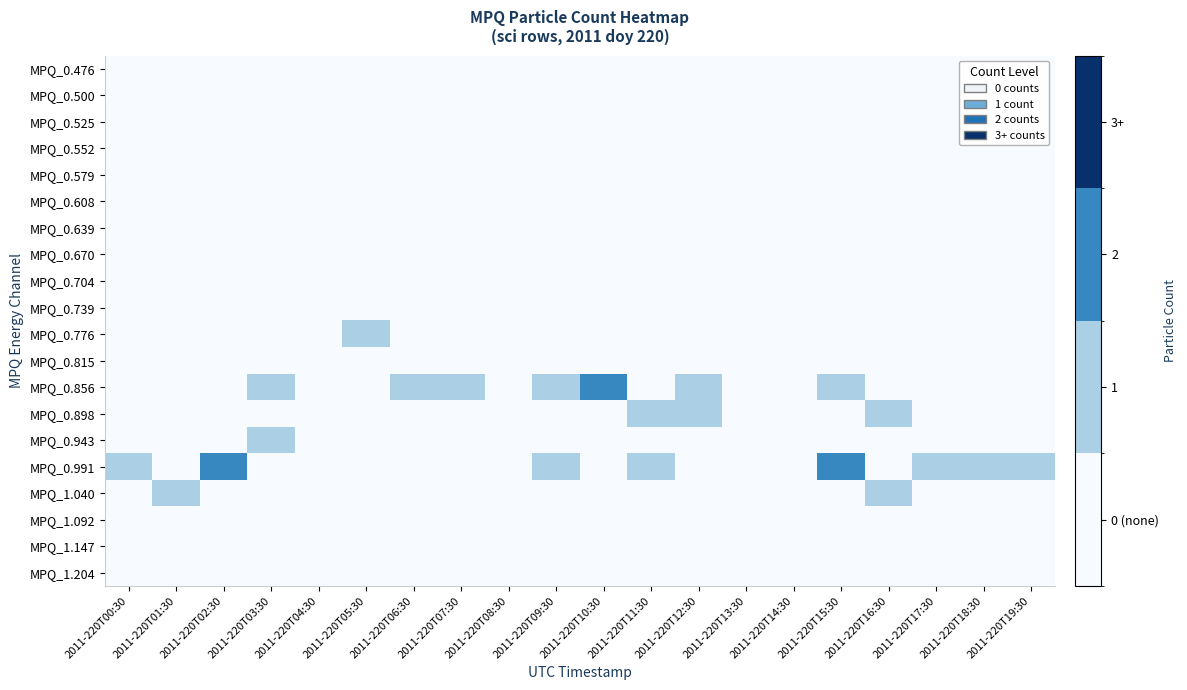

Reading left to right, transcribe all the data shown in this chart.

MPQ_0.476: 2011-220T00:30=0	2011-220T01:30=0	2011-220T02:30=0	2011-220T03:30=0	2011-220T04:30=0	2011-220T05:30=0	2011-220T06:30=0	2011-220T07:30=0	2011-220T08:30=0	2011-220T09:30=0	2011-220T10:30=0	2011-220T11:30=0	2011-220T12:30=0	2011-220T13:30=0	2011-220T14:30=0	2011-220T15:30=0	2011-220T16:30=0	2011-220T17:30=0	2011-220T18:30=0	2011-220T19:30=0
MPQ_0.500: 2011-220T00:30=0	2011-220T01:30=0	2011-220T02:30=0	2011-220T03:30=0	2011-220T04:30=0	2011-220T05:30=0	2011-220T06:30=0	2011-220T07:30=0	2011-220T08:30=0	2011-220T09:30=0	2011-220T10:30=0	2011-220T11:30=0	2011-220T12:30=0	2011-220T13:30=0	2011-220T14:30=0	2011-220T15:30=0	2011-220T16:30=0	2011-220T17:30=0	2011-220T18:30=0	2011-220T19:30=0
MPQ_0.525: 2011-220T00:30=0	2011-220T01:30=0	2011-220T02:30=0	2011-220T03:30=0	2011-220T04:30=0	2011-220T05:30=0	2011-220T06:30=0	2011-220T07:30=0	2011-220T08:30=0	2011-220T09:30=0	2011-220T10:30=0	2011-220T11:30=0	2011-220T12:30=0	2011-220T13:30=0	2011-220T14:30=0	2011-220T15:30=0	2011-220T16:30=0	2011-220T17:30=0	2011-220T18:30=0	2011-220T19:30=0
MPQ_0.552: 2011-220T00:30=0	2011-220T01:30=0	2011-220T02:30=0	2011-220T03:30=0	2011-220T04:30=0	2011-220T05:30=0	2011-220T06:30=0	2011-220T07:30=0	2011-220T08:30=0	2011-220T09:30=0	2011-220T10:30=0	2011-220T11:30=0	2011-220T12:30=0	2011-220T13:30=0	2011-220T14:30=0	2011-220T15:30=0	2011-220T16:30=0	2011-220T17:30=0	2011-220T18:30=0	2011-220T19:30=0
MPQ_0.579: 2011-220T00:30=0	2011-220T01:30=0	2011-220T02:30=0	2011-220T03:30=0	2011-220T04:30=0	2011-220T05:30=0	2011-220T06:30=0	2011-220T07:30=0	2011-220T08:30=0	2011-220T09:30=0	2011-220T10:30=0	2011-220T11:30=0	2011-220T12:30=0	2011-220T13:30=0	2011-220T14:30=0	2011-220T15:30=0	2011-220T16:30=0	2011-220T17:30=0	2011-220T18:30=0	2011-220T19:30=0
MPQ_0.608: 2011-220T00:30=0	2011-220T01:30=0	2011-220T02:30=0	2011-220T03:30=0	2011-220T04:30=0	2011-220T05:30=0	2011-220T06:30=0	2011-220T07:30=0	2011-220T08:30=0	2011-220T09:30=0	2011-220T10:30=0	2011-220T11:30=0	2011-220T12:30=0	2011-220T13:30=0	2011-220T14:30=0	2011-220T15:30=0	2011-220T16:30=0	2011-220T17:30=0	2011-220T18:30=0	2011-220T19:30=0
MPQ_0.639: 2011-220T00:30=0	2011-220T01:30=0	2011-220T02:30=0	2011-220T03:30=0	2011-220T04:30=0	2011-220T05:30=0	2011-220T06:30=0	2011-220T07:30=0	2011-220T08:30=0	2011-220T09:30=0	2011-220T10:30=0	2011-220T11:30=0	2011-220T12:30=0	2011-220T13:30=0	2011-220T14:30=0	2011-220T15:30=0	2011-220T16:30=0	2011-220T17:30=0	2011-220T18:30=0	2011-220T19:30=0
MPQ_0.670: 2011-220T00:30=0	2011-220T01:30=0	2011-220T02:30=0	2011-220T03:30=0	2011-220T04:30=0	2011-220T05:30=0	2011-220T06:30=0	2011-220T07:30=0	2011-220T08:30=0	2011-220T09:30=0	2011-220T10:30=0	2011-220T11:30=0	2011-220T12:30=0	2011-220T13:30=0	2011-220T14:30=0	2011-220T15:30=0	2011-220T16:30=0	2011-220T17:30=0	2011-220T18:30=0	2011-220T19:30=0
MPQ_0.704: 2011-220T00:30=0	2011-220T01:30=0	2011-220T02:30=0	2011-220T03:30=0	2011-220T04:30=0	2011-220T05:30=0	2011-220T06:30=0	2011-220T07:30=0	2011-220T08:30=0	2011-220T09:30=0	2011-220T10:30=0	2011-220T11:30=0	2011-220T12:30=0	2011-220T13:30=0	2011-220T14:30=0	2011-220T15:30=0	2011-220T16:30=0	2011-220T17:30=0	2011-220T18:30=0	2011-220T19:30=0
MPQ_0.739: 2011-220T00:30=0	2011-220T01:30=0	2011-220T02:30=0	2011-220T03:30=0	2011-220T04:30=0	2011-220T05:30=0	2011-220T06:30=0	2011-220T07:30=0	2011-220T08:30=0	2011-220T09:30=0	2011-220T10:30=0	2011-220T11:30=0	2011-220T12:30=0	2011-220T13:30=0	2011-220T14:30=0	2011-220T15:30=0	2011-220T16:30=0	2011-220T17:30=0	2011-220T18:30=0	2011-220T19:30=0
MPQ_0.776: 2011-220T00:30=0	2011-220T01:30=0	2011-220T02:30=0	2011-220T03:30=0	2011-220T04:30=0	2011-220T05:30=1	2011-220T06:30=0	2011-220T07:30=0	2011-220T08:30=0	2011-220T09:30=0	2011-220T10:30=0	2011-220T11:30=0	2011-220T12:30=0	2011-220T13:30=0	2011-220T14:30=0	2011-220T15:30=0	2011-220T16:30=0	2011-220T17:30=0	2011-220T18:30=0	2011-220T19:30=0
MPQ_0.815: 2011-220T00:30=0	2011-220T01:30=0	2011-220T02:30=0	2011-220T03:30=0	2011-220T04:30=0	2011-220T05:30=0	2011-220T06:30=0	2011-220T07:30=0	2011-220T08:30=0	2011-220T09:30=0	2011-220T10:30=0	2011-220T11:30=0	2011-220T12:30=0	2011-220T13:30=0	2011-220T14:30=0	2011-220T15:30=0	2011-220T16:30=0	2011-220T17:30=0	2011-220T18:30=0	2011-220T19:30=0
MPQ_0.856: 2011-220T00:30=0	2011-220T01:30=0	2011-220T02:30=0	2011-220T03:30=1	2011-220T04:30=0	2011-220T05:30=0	2011-220T06:30=1	2011-220T07:30=1	2011-220T08:30=0	2011-220T09:30=1	2011-220T10:30=2	2011-220T11:30=0	2011-220T12:30=1	2011-220T13:30=0	2011-220T14:30=0	2011-220T15:30=1	2011-220T16:30=0	2011-220T17:30=0	2011-220T18:30=0	2011-220T19:30=0
MPQ_0.898: 2011-220T00:30=0	2011-220T01:30=0	2011-220T02:30=0	2011-220T03:30=0	2011-220T04:30=0	2011-220T05:30=0	2011-220T06:30=0	2011-220T07:30=0	2011-220T08:30=0	2011-220T09:30=0	2011-220T10:30=0	2011-220T11:30=1	2011-220T12:30=1	2011-220T13:30=0	2011-220T14:30=0	2011-220T15:30=0	2011-220T16:30=1	2011-220T17:30=0	2011-220T18:30=0	2011-220T19:30=0
MPQ_0.943: 2011-220T00:30=0	2011-220T01:30=0	2011-220T02:30=0	2011-220T03:30=1	2011-220T04:30=0	2011-220T05:30=0	2011-220T06:30=0	2011-220T07:30=0	2011-220T08:30=0	2011-220T09:30=0	2011-220T10:30=0	2011-220T11:30=0	2011-220T12:30=0	2011-220T13:30=0	2011-220T14:30=0	2011-220T15:30=0	2011-220T16:30=0	2011-220T17:30=0	2011-220T18:30=0	2011-220T19:30=0
MPQ_0.991: 2011-220T00:30=1	2011-220T01:30=0	2011-220T02:30=2	2011-220T03:30=0	2011-220T04:30=0	2011-220T05:30=0	2011-220T06:30=0	2011-220T07:30=0	2011-220T08:30=0	2011-220T09:30=1	2011-220T10:30=0	2011-220T11:30=1	2011-220T12:30=0	2011-220T13:30=0	2011-220T14:30=0	2011-220T15:30=2	2011-220T16:30=0	2011-220T17:30=1	2011-220T18:30=1	2011-220T19:30=1
MPQ_1.040: 2011-220T00:30=0	2011-220T01:30=1	2011-220T02:30=0	2011-220T03:30=0	2011-220T04:30=0	2011-220T05:30=0	2011-220T06:30=0	2011-220T07:30=0	2011-220T08:30=0	2011-220T09:30=0	2011-220T10:30=0	2011-220T11:30=0	2011-220T12:30=0	2011-220T13:30=0	2011-220T14:30=0	2011-220T15:30=0	2011-220T16:30=1	2011-220T17:30=0	2011-220T18:30=0	2011-220T19:30=0
MPQ_1.092: 2011-220T00:30=0	2011-220T01:30=0	2011-220T02:30=0	2011-220T03:30=0	2011-220T04:30=0	2011-220T05:30=0	2011-220T06:30=0	2011-220T07:30=0	2011-220T08:30=0	2011-220T09:30=0	2011-220T10:30=0	2011-220T11:30=0	2011-220T12:30=0	2011-220T13:30=0	2011-220T14:30=0	2011-220T15:30=0	2011-220T16:30=0	2011-220T17:30=0	2011-220T18:30=0	2011-220T19:30=0
MPQ_1.147: 2011-220T00:30=0	2011-220T01:30=0	2011-220T02:30=0	2011-220T03:30=0	2011-220T04:30=0	2011-220T05:30=0	2011-220T06:30=0	2011-220T07:30=0	2011-220T08:30=0	2011-220T09:30=0	2011-220T10:30=0	2011-220T11:30=0	2011-220T12:30=0	2011-220T13:30=0	2011-220T14:30=0	2011-220T15:30=0	2011-220T16:30=0	2011-220T17:30=0	2011-220T18:30=0	2011-220T19:30=0
MPQ_1.204: 2011-220T00:30=0	2011-220T01:30=0	2011-220T02:30=0	2011-220T03:30=0	2011-220T04:30=0	2011-220T05:30=0	2011-220T06:30=0	2011-220T07:30=0	2011-220T08:30=0	2011-220T09:30=0	2011-220T10:30=0	2011-220T11:30=0	2011-220T12:30=0	2011-220T13:30=0	2011-220T14:30=0	2011-220T15:30=0	2011-220T16:30=0	2011-220T17:30=0	2011-220T18:30=0	2011-220T19:30=0